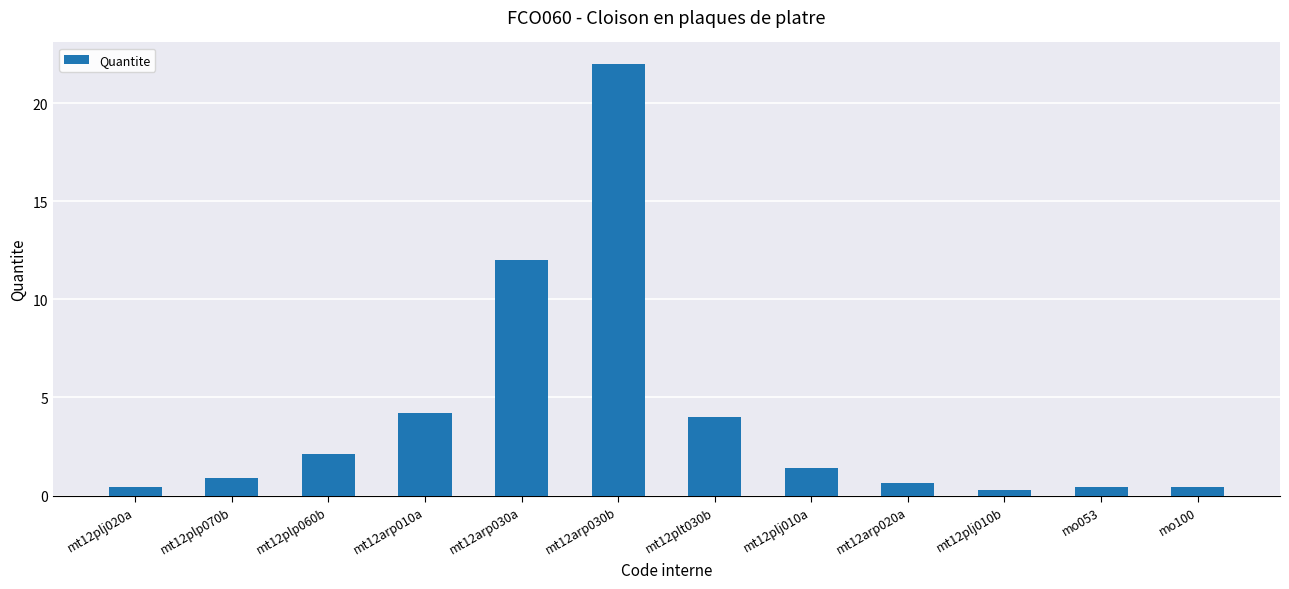

What is the difference between the maximum and second lowest values?

21.6